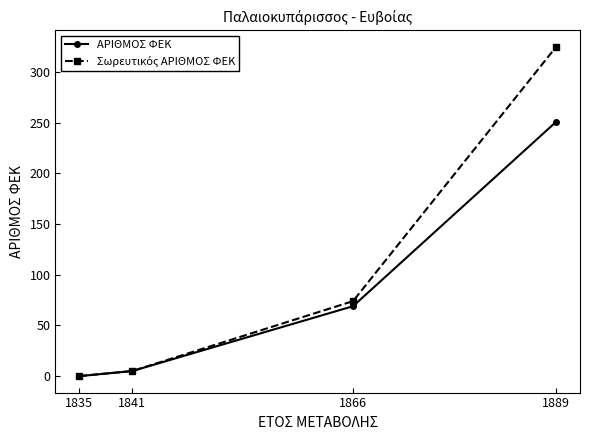

At which category is the sum across all series the highest?

1889